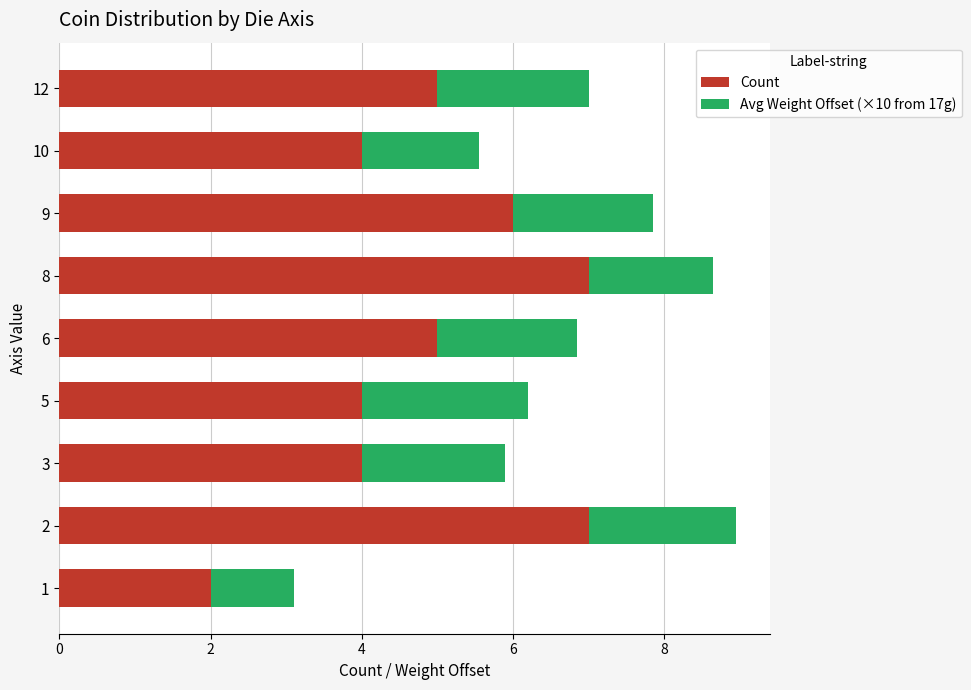

Count the number of categories in the chart.

9